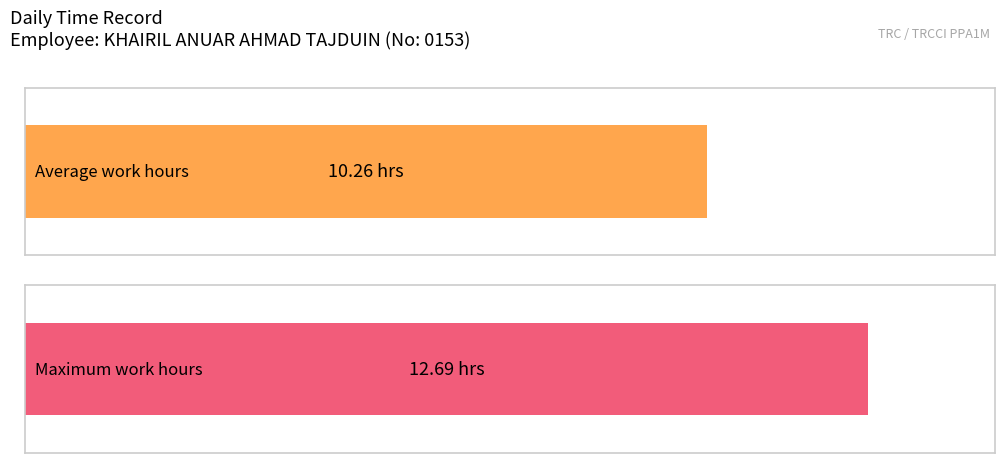

Count the number of data series in this chart.

1